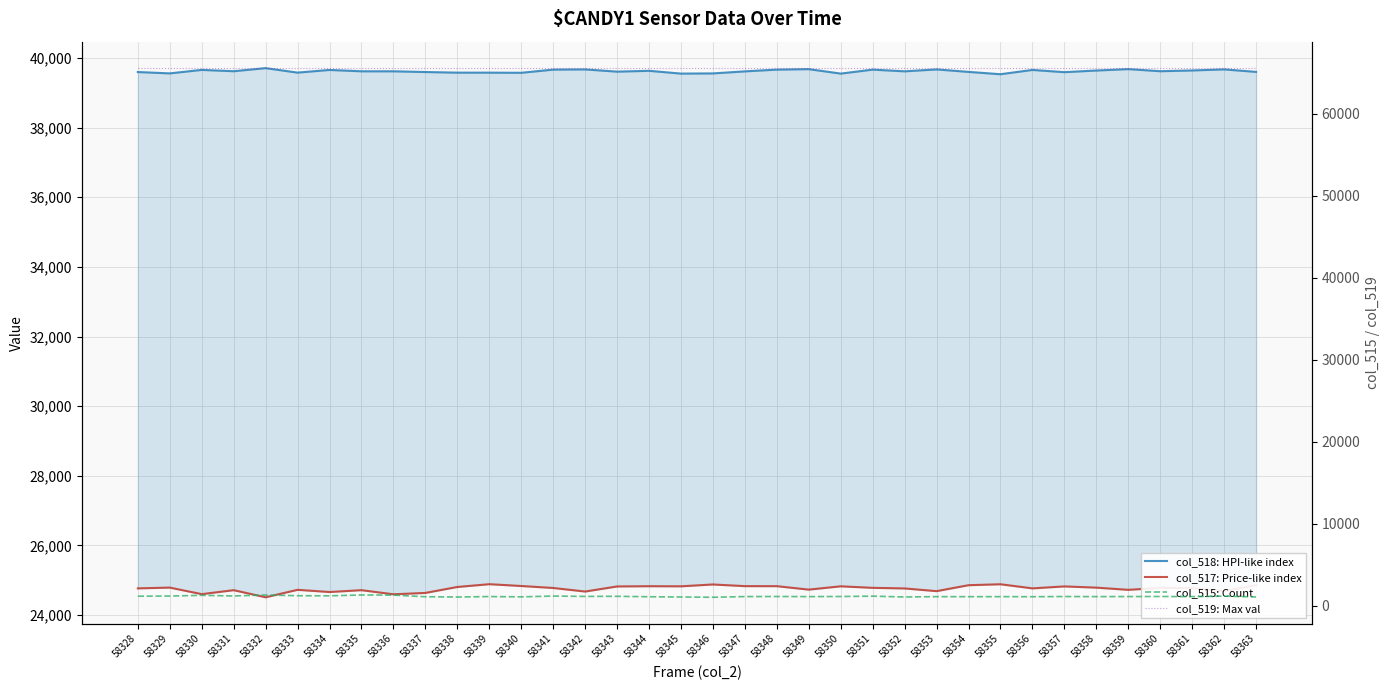

Is it true that col_519: Max val equals 65535 at 58343?

True